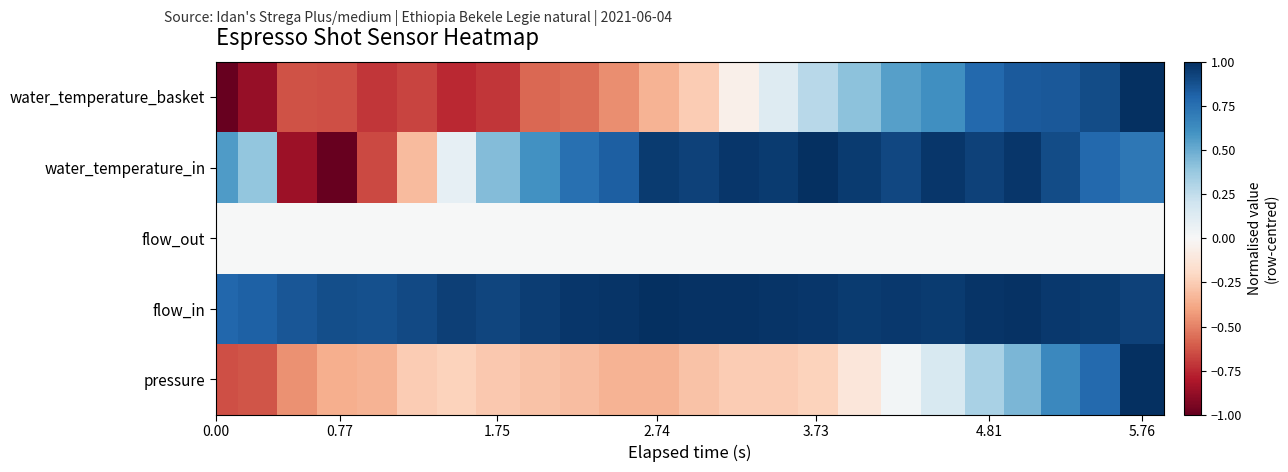

Reading left to right, what are all the values shown in this chart?

pressure: -1.0	-0.6	-0.6	-0.5	-0.4	-0.3	-0.3	-0.2	-0.3	-0.3	-0.3	-0.3	-0.3	-0.3	-0.3	-0.3	-0.2	-0.1	0.0	0.2	0.3	0.5	0.6	0.8	1.0
flow_in: -1.0	0.8	0.8	0.9	0.9	0.9	0.9	0.9	0.9	1.0	1.0	1.0	1.0	1.0	1.0	1.0	1.0	1.0	1.0	1.0	1.0	1.0	1.0	1.0	0.9
flow_out: 0.0	0.0	0.0	0.0	0.0	0.0	0.0	0.0	0.0	0.0	0.0	0.0	0.0	0.0	0.0	0.0	0.0	0.0	0.0	0.0	0.0	0.0	0.0	0.0	0.0
water_temperature_in: 0.1	0.6	0.4	-0.9	-1.0	-0.7	-0.3	0.1	0.4	0.6	0.8	0.8	1.0	0.9	1.0	1.0	1.0	1.0	0.9	1.0	0.9	1.0	0.9	0.8	0.7
water_temperature_basket: 0.9	-1.0	-0.9	-0.6	-0.6	-0.7	-0.7	-0.8	-0.7	-0.6	-0.6	-0.5	-0.3	-0.3	-0.1	0.1	0.3	0.4	0.6	0.6	0.8	0.8	0.8	0.9	1.0